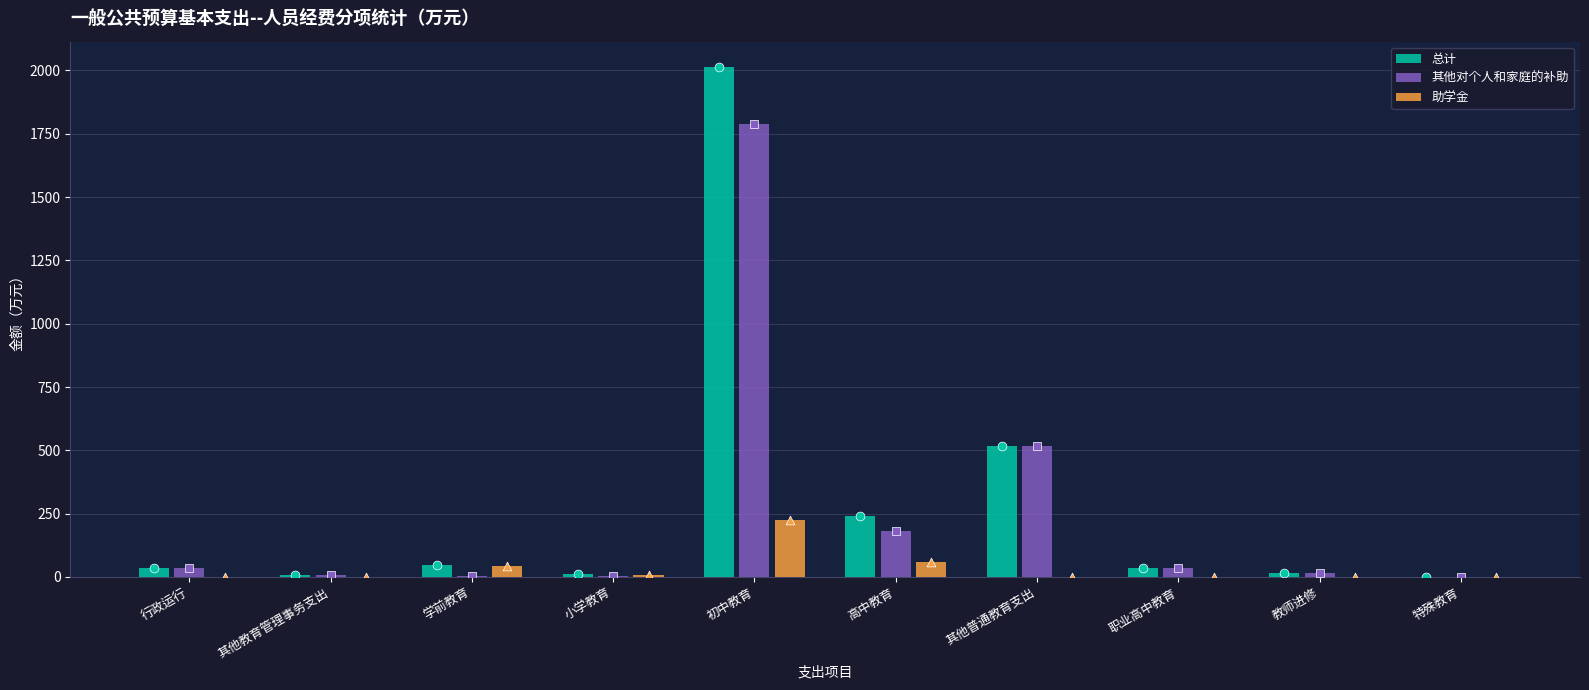

Which series has the widest spread of Y values?

总计